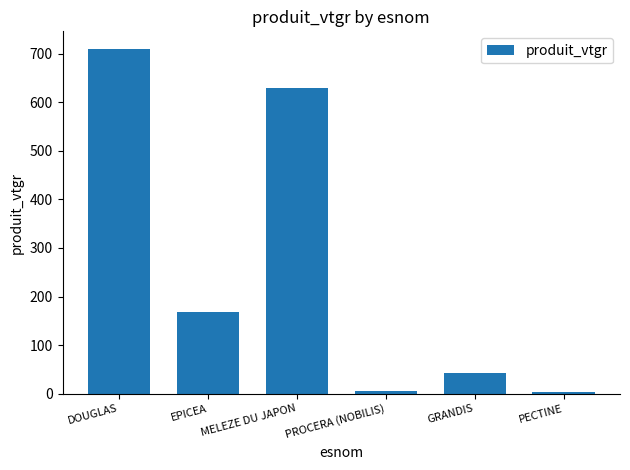

Approximately how many times larger is the value at EPICEA compared to DOUGLAS?

0.2